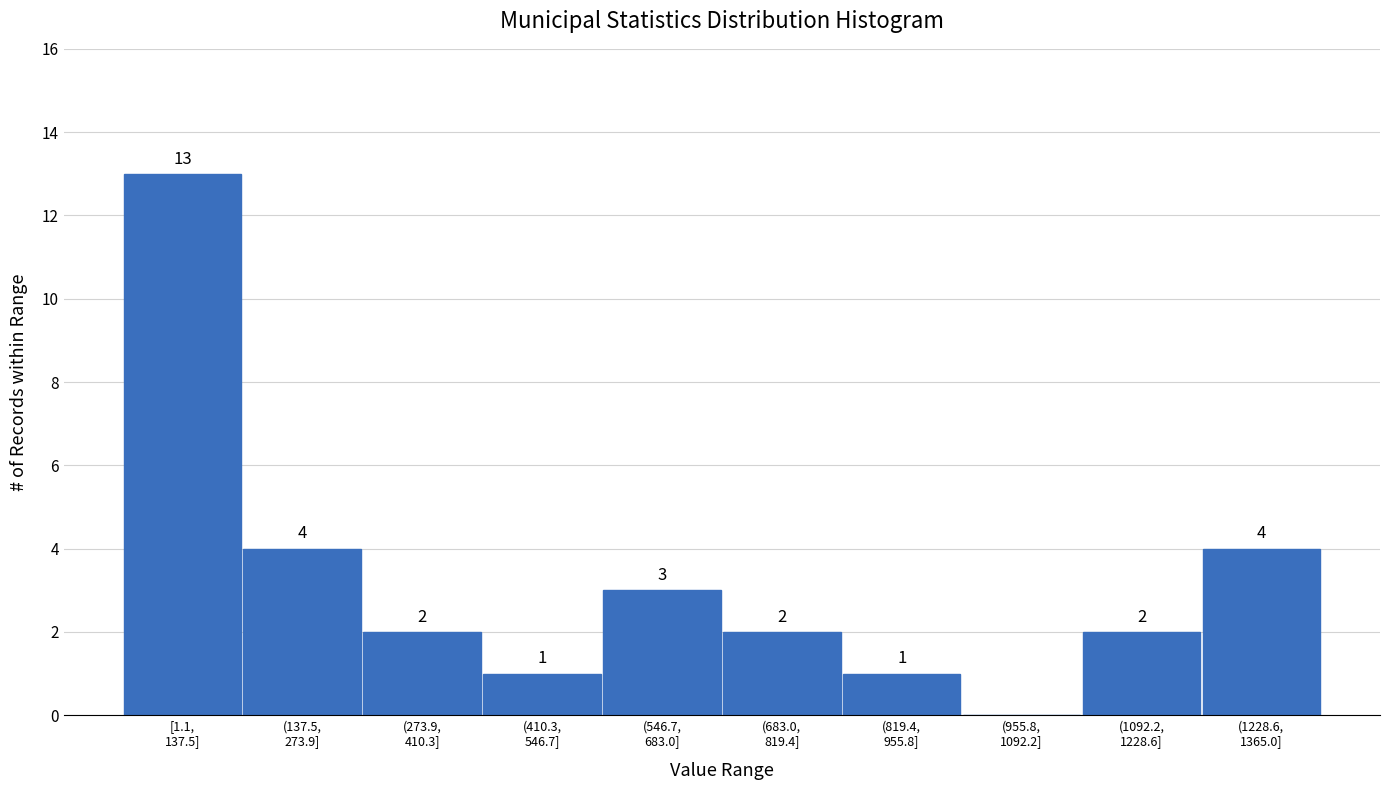

What is the sum of all values?

32